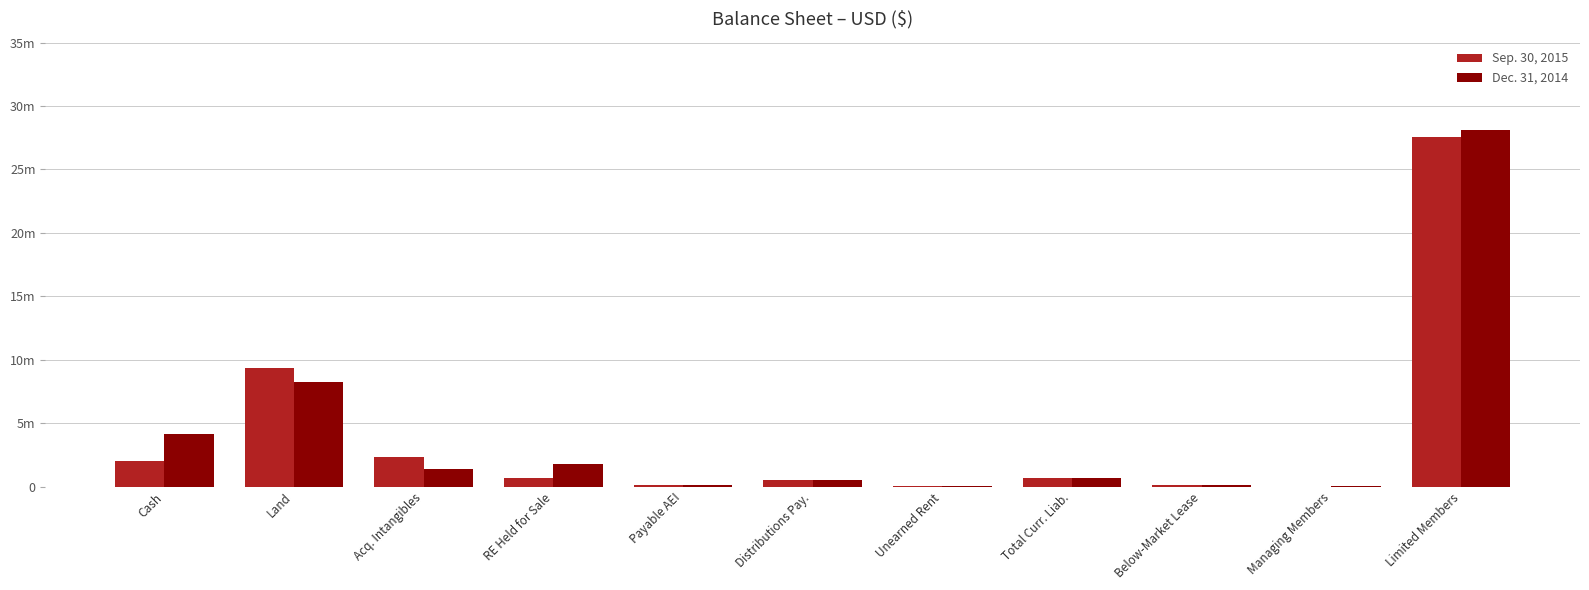

What is the label of the 1st bar from the right?

Limited Members